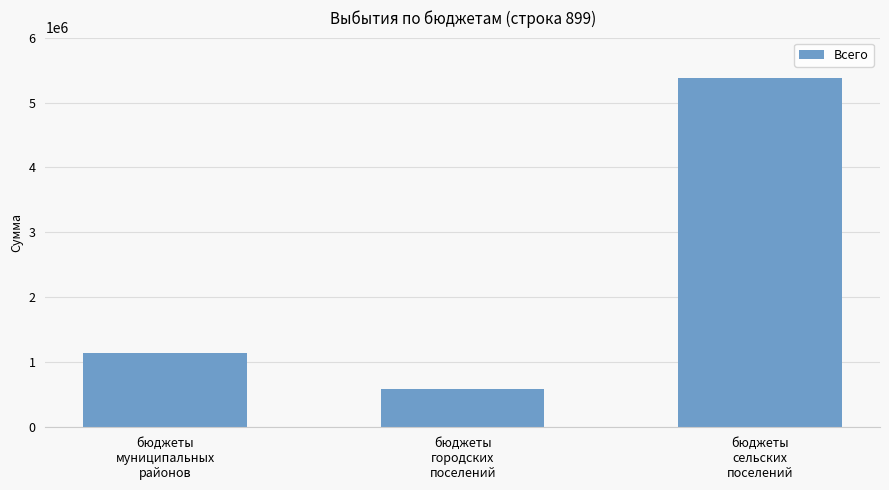

Which category has the highest value across all series?

бюджеты
сельских
поселений